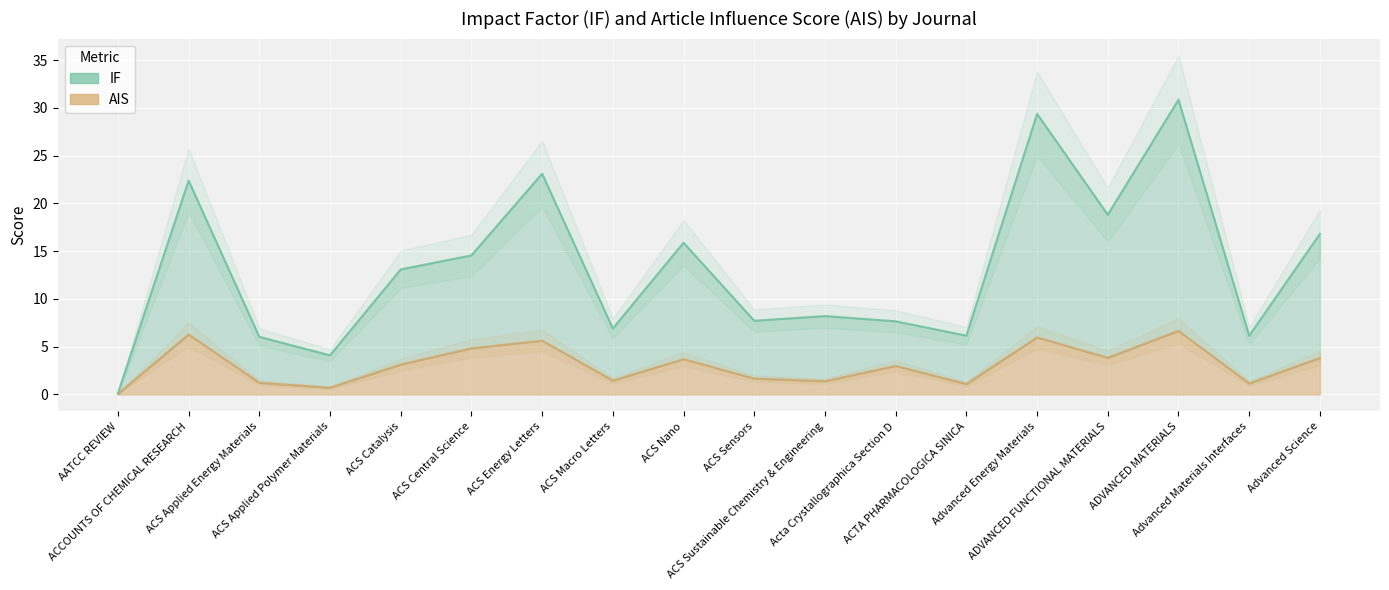

True or false: IF and AIS intersect in this chart.

False